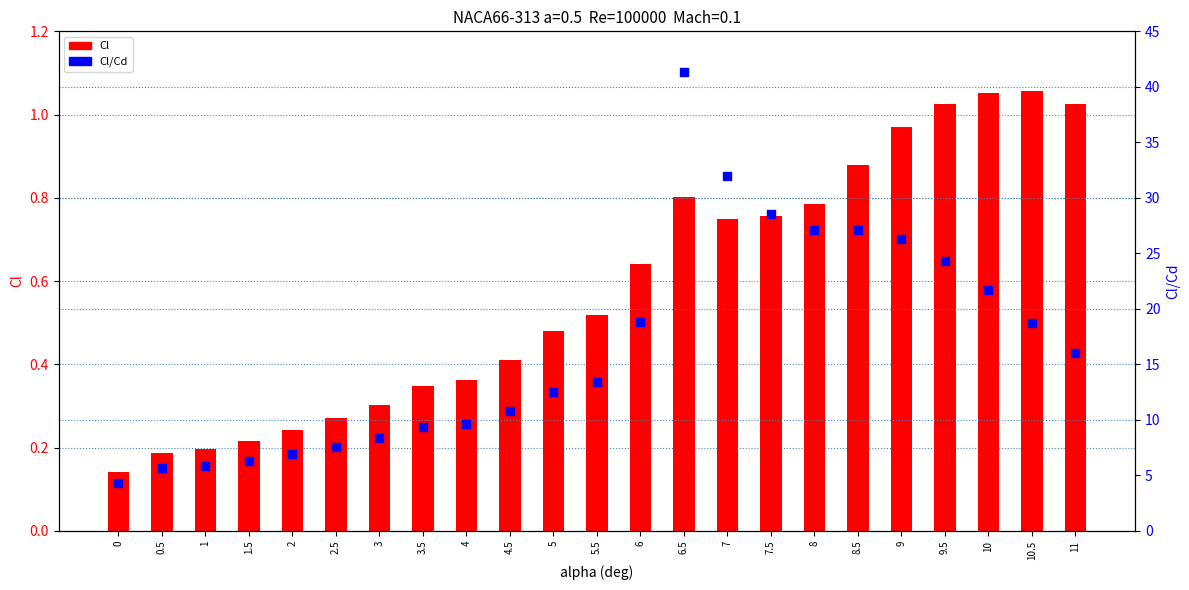

Is the value of Cl at 7.5 greater than the value of Cl/Cd at 2?

No